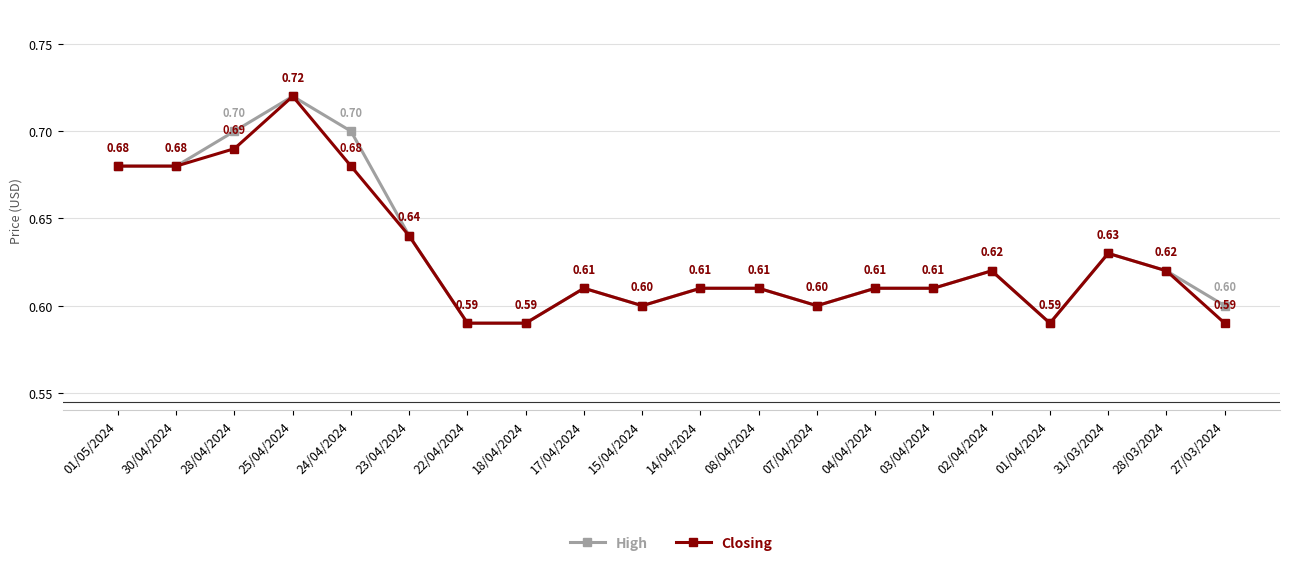

At which label does High reach its peak?

25/04/2024